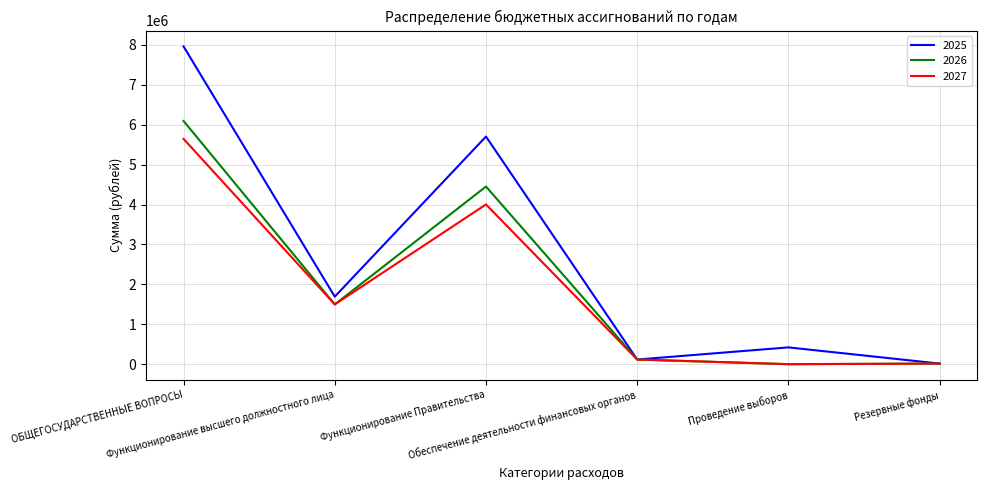

Is the value of 2026 at Проведение выборов greater than the value of 2025 at ОБЩЕГОСУДАРСТВЕННЫЕ ВОПРОСЫ?

No